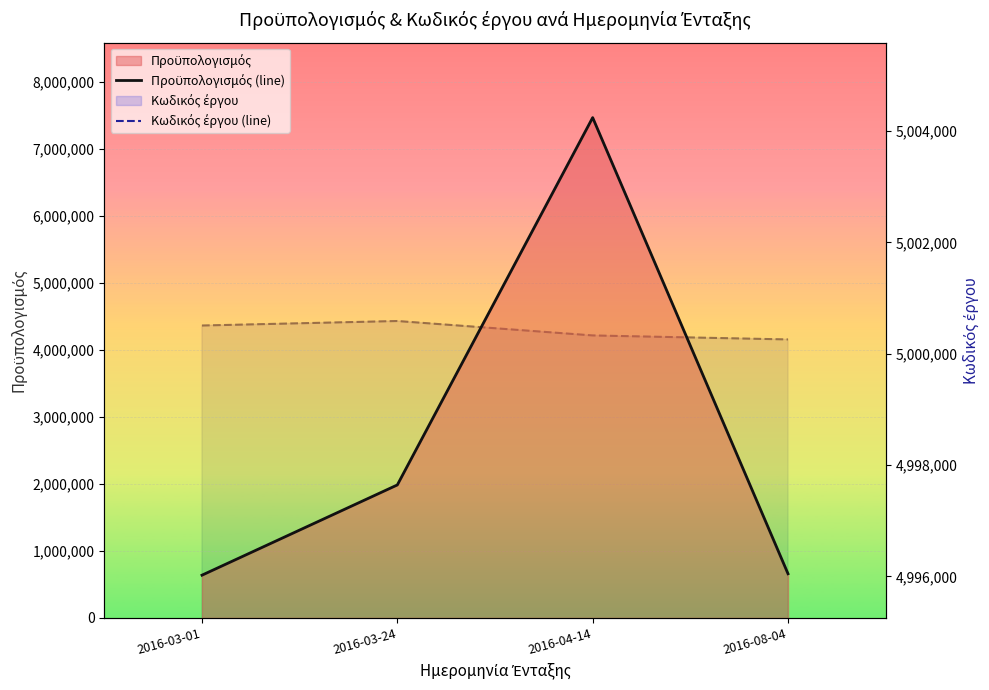

What is the total value across all series at 2016-03-24?

6984248.0